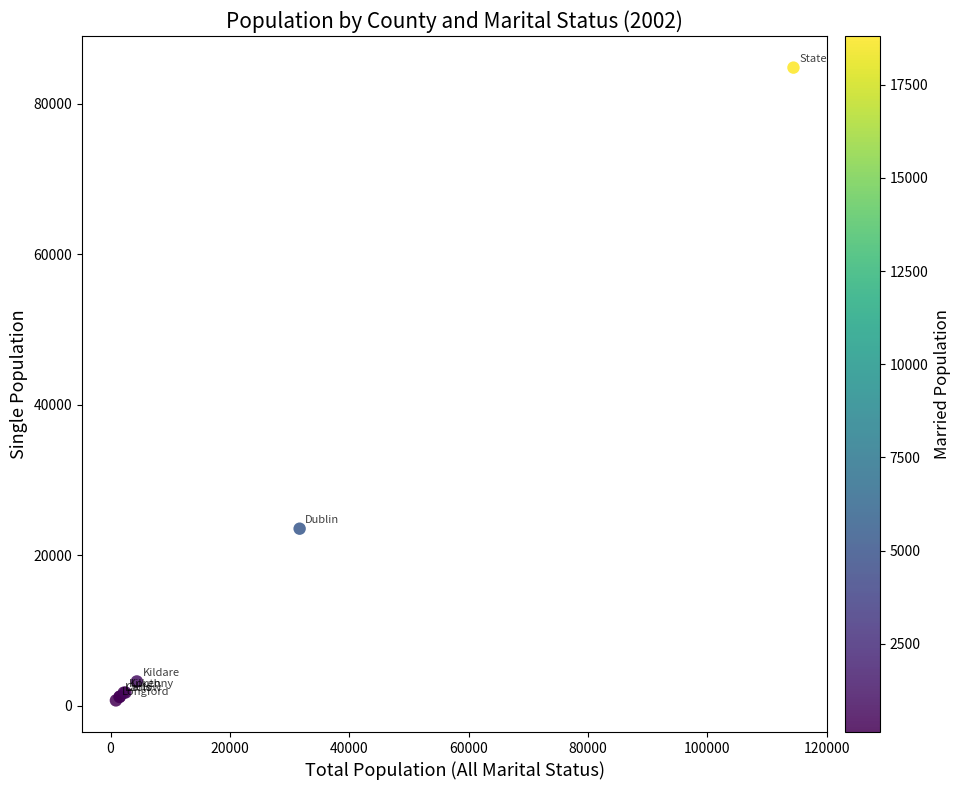

What Y value in the scatter plot is closest to 42756?

23516